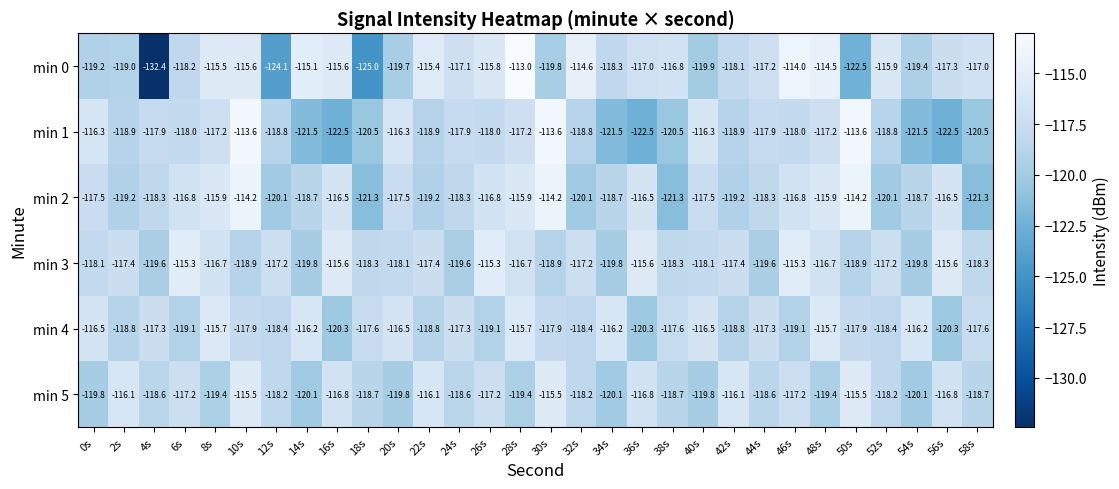

What is the smallest value displayed?

-132.4